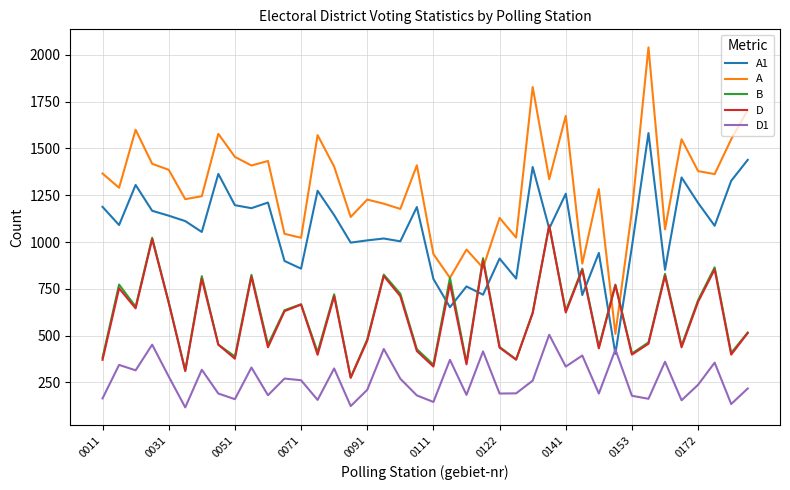

What is the minimum value for A?

510